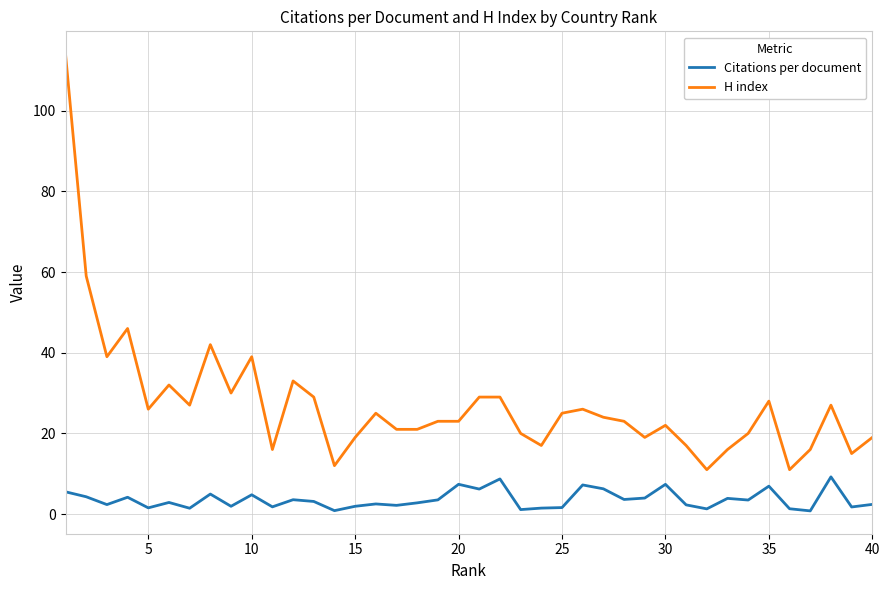

True or false: Citations per document and H index cross at least once.

False